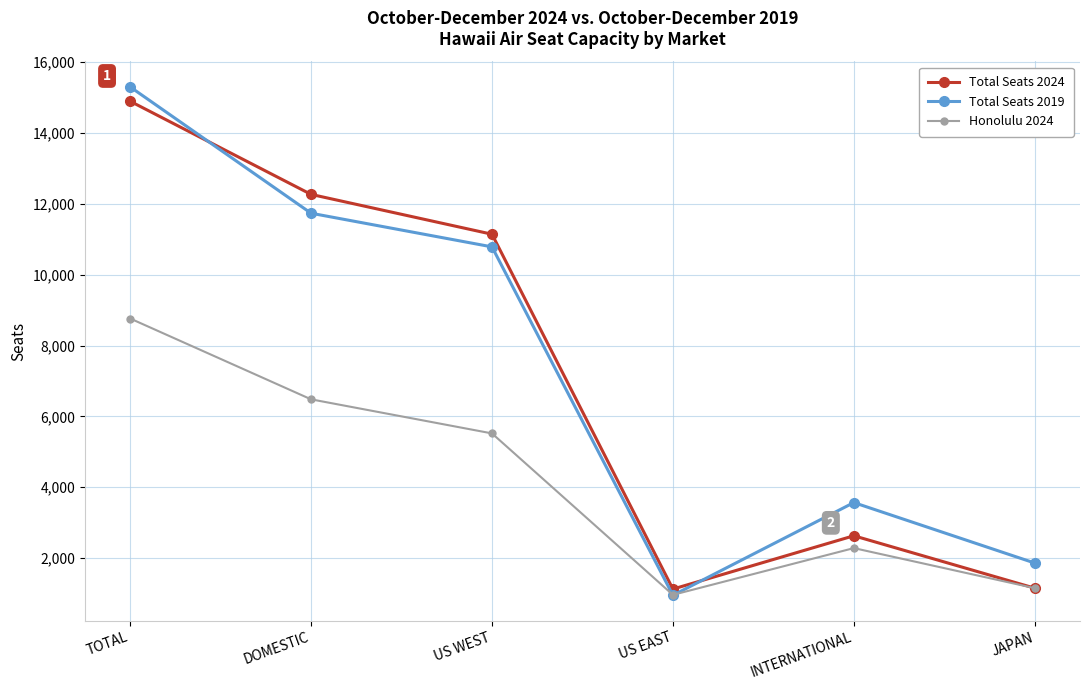

What is the label of the 1st point from the left?

TOTAL